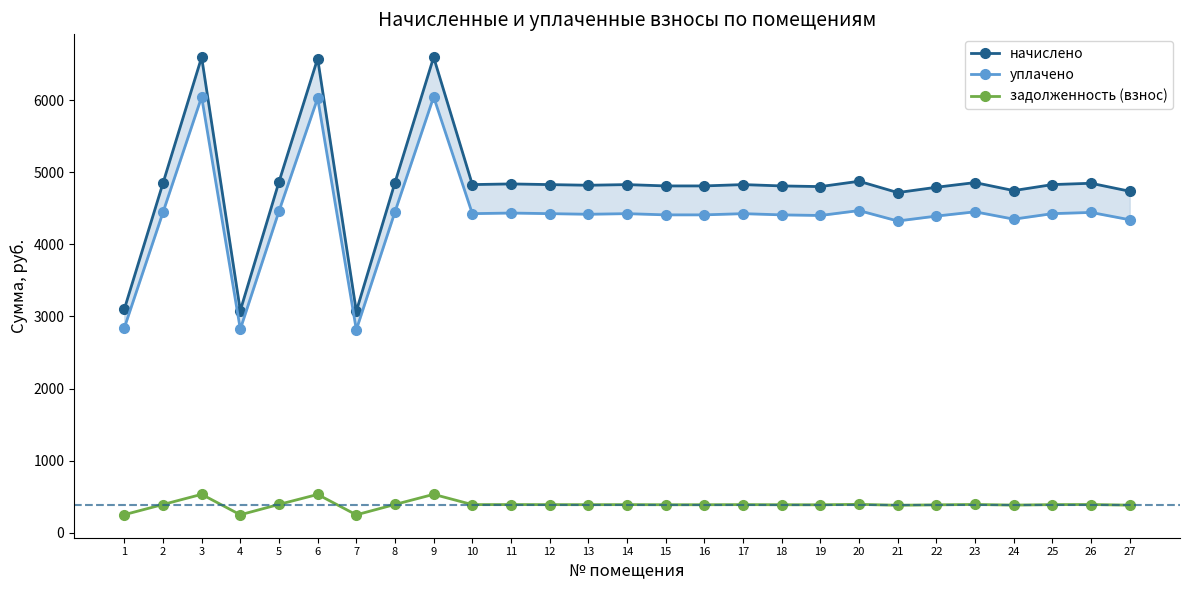

What is the difference between the highest and lowest values at 16?

4422.9